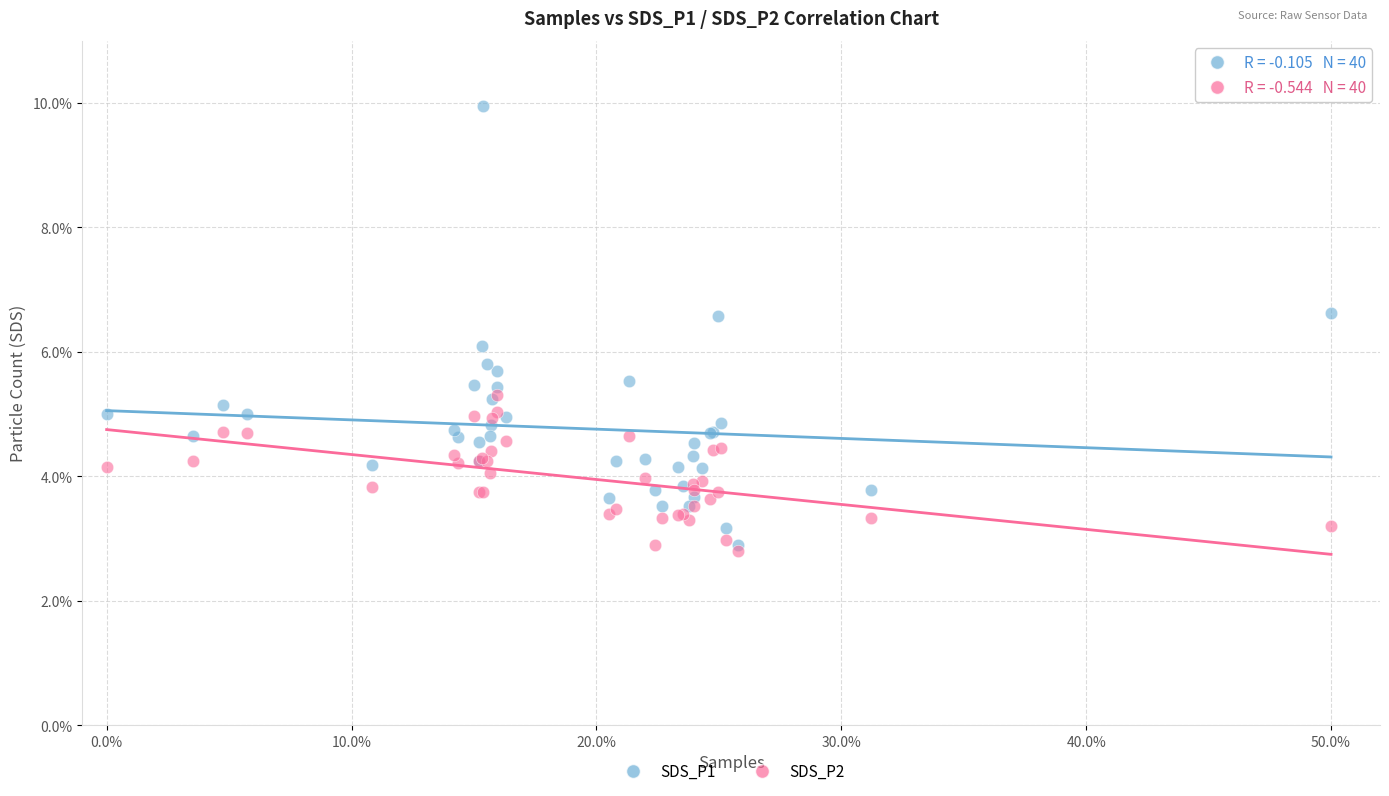

Which series contains the highest Y value?

SDS_P1